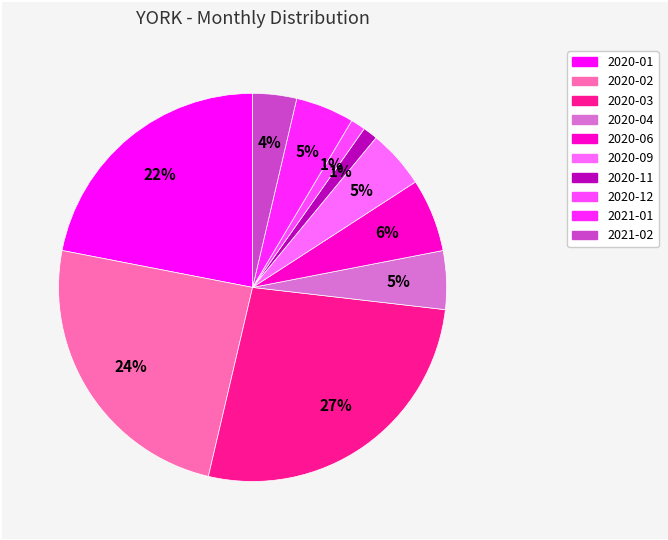

Count the number of slices in the pie.

10